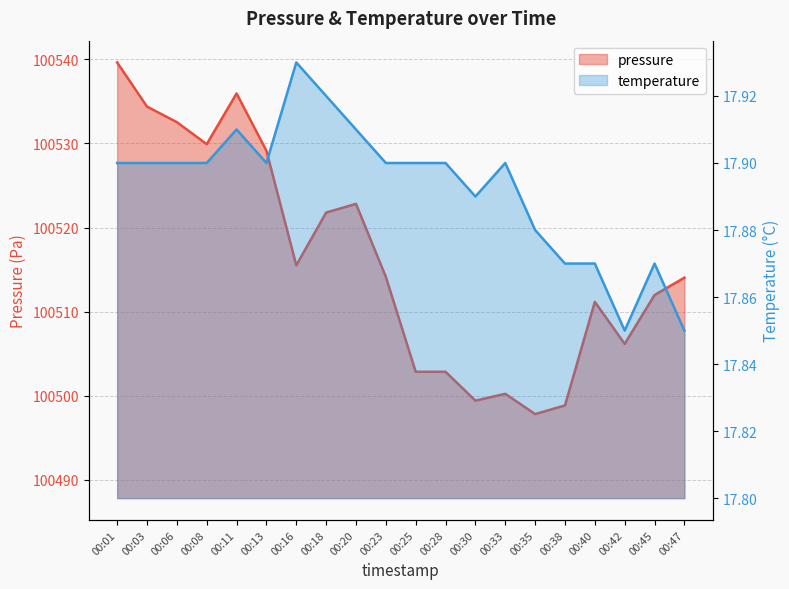

How many interior local valleys does the pressure series have?

5